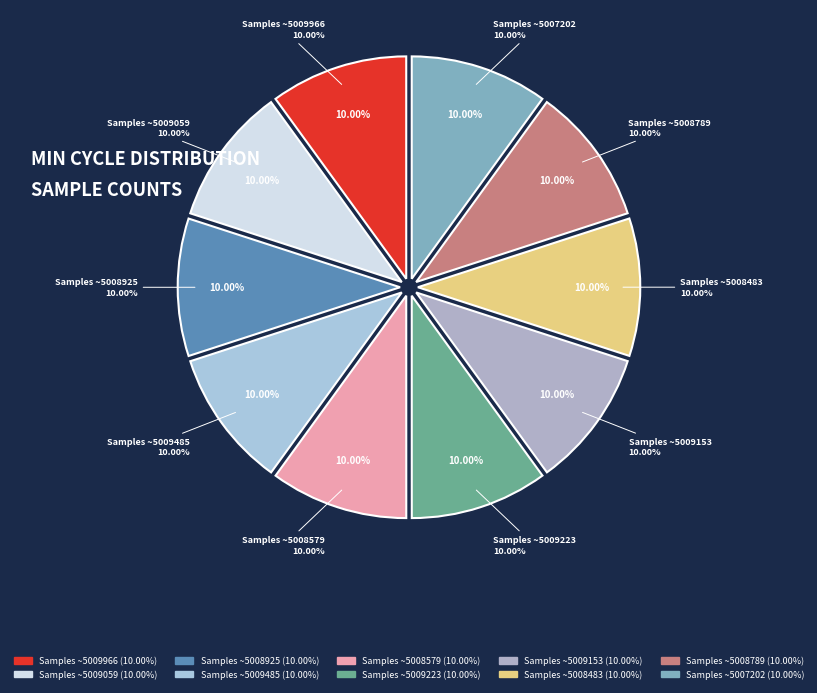

Does 5007202 account for over 50% of the chart?

No